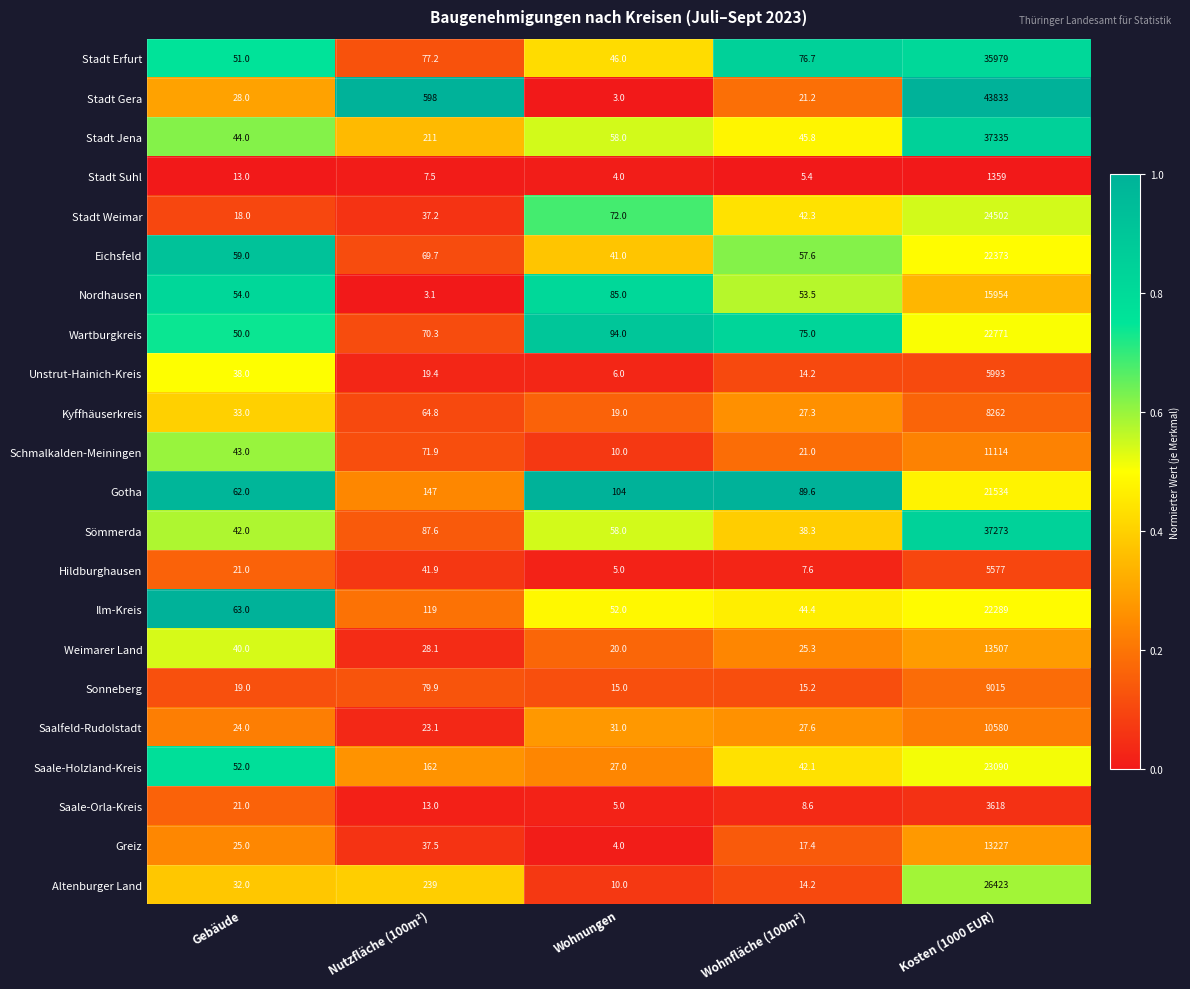

The value of Schmalkalden-Meiningen at Nutzfläche (100m²) is 21.8. True or false?

False